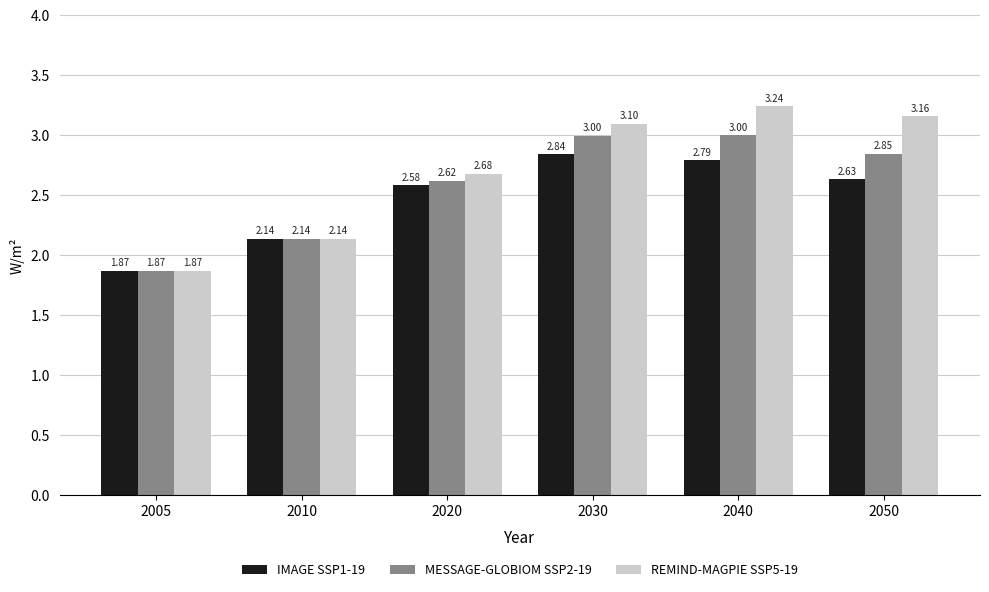

At which label does MESSAGE-GLOBIOM SSP2-19 first exceed 2?

2010